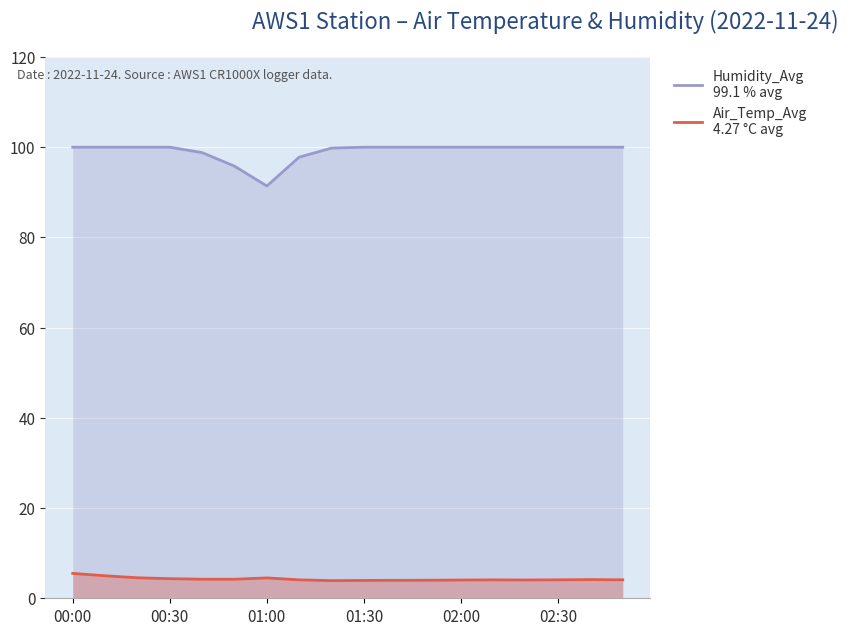

Which series has the widest spread of values?

Humidity_Avg
99.1 % avg